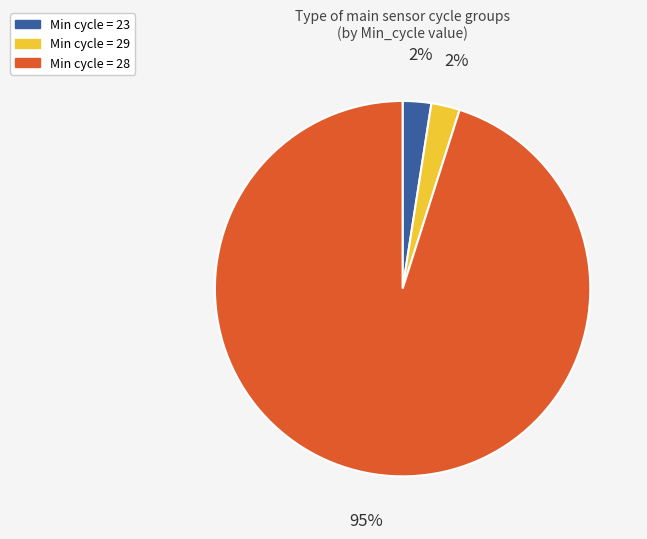

Is there a majority slice in this chart?

Yes